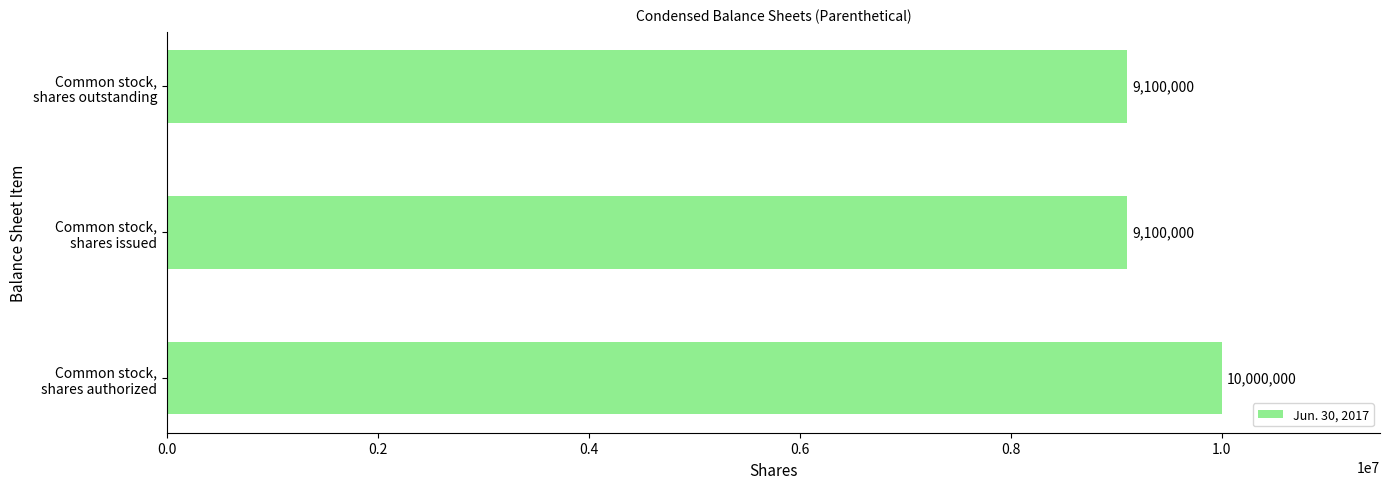

Count the values in the range 9100000 to 10000000.

3